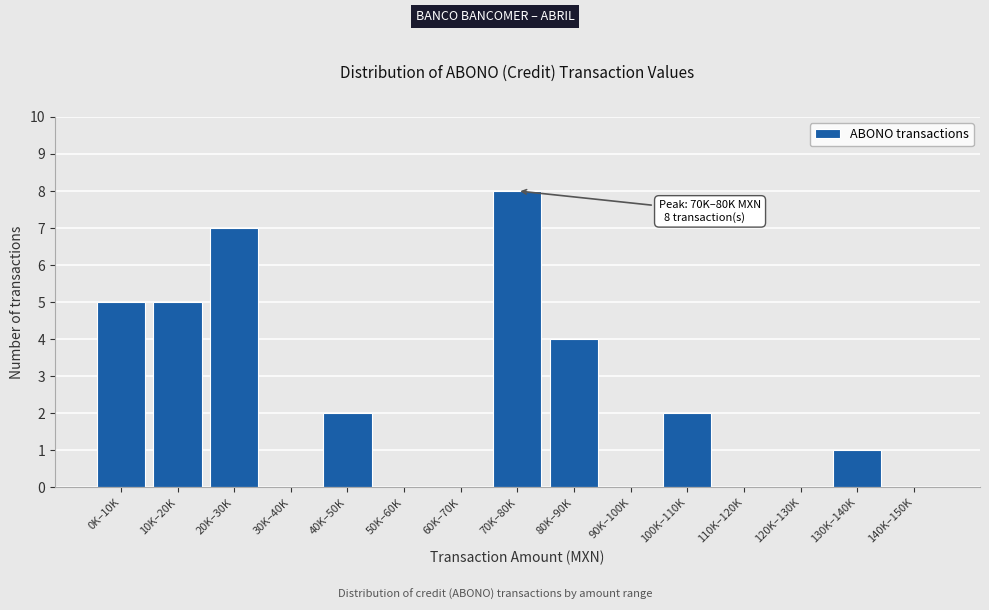

Reading left to right, list all the values displayed in this chart.

0K–10K=5	10K–20K=5	20K–30K=7	30K–40K=0	40K–50K=2	50K–60K=0	60K–70K=0	70K–80K=8	80K–90K=4	90K–100K=0	100K–110K=2	110K–120K=0	120K–130K=0	130K–140K=1	140K–150K=0